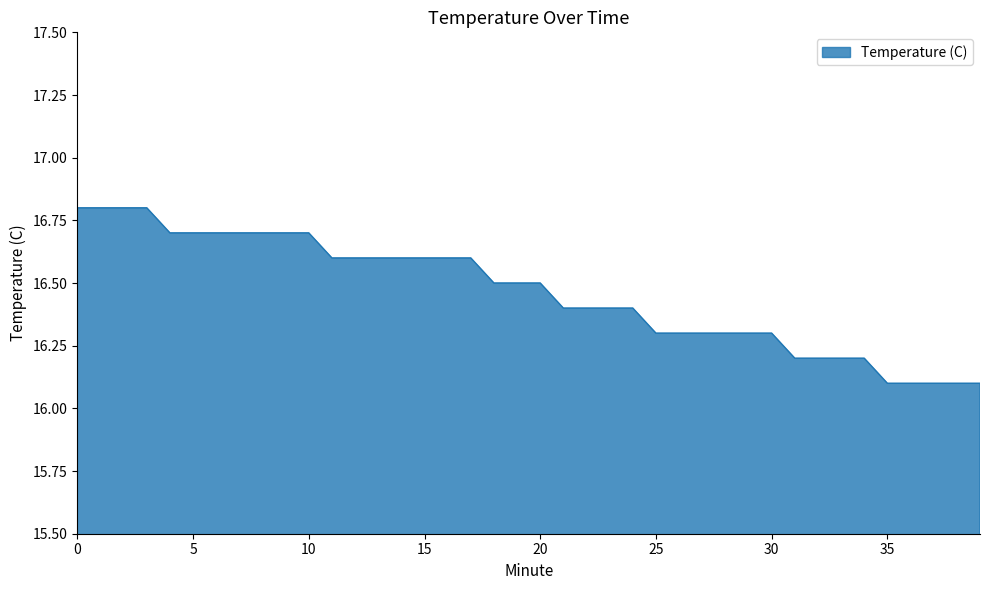

What is the difference between the maximum and minimum values?

0.7